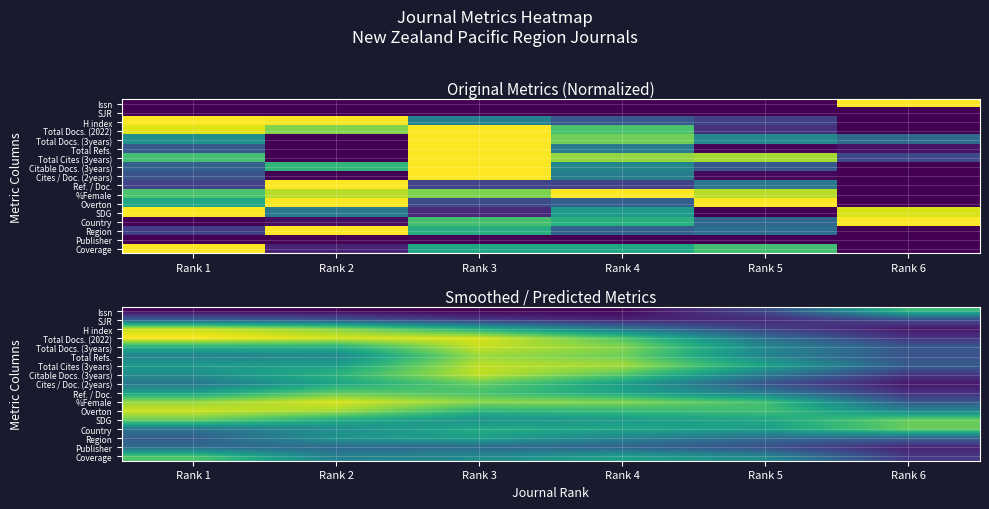

How many series are shown in this chart?

17